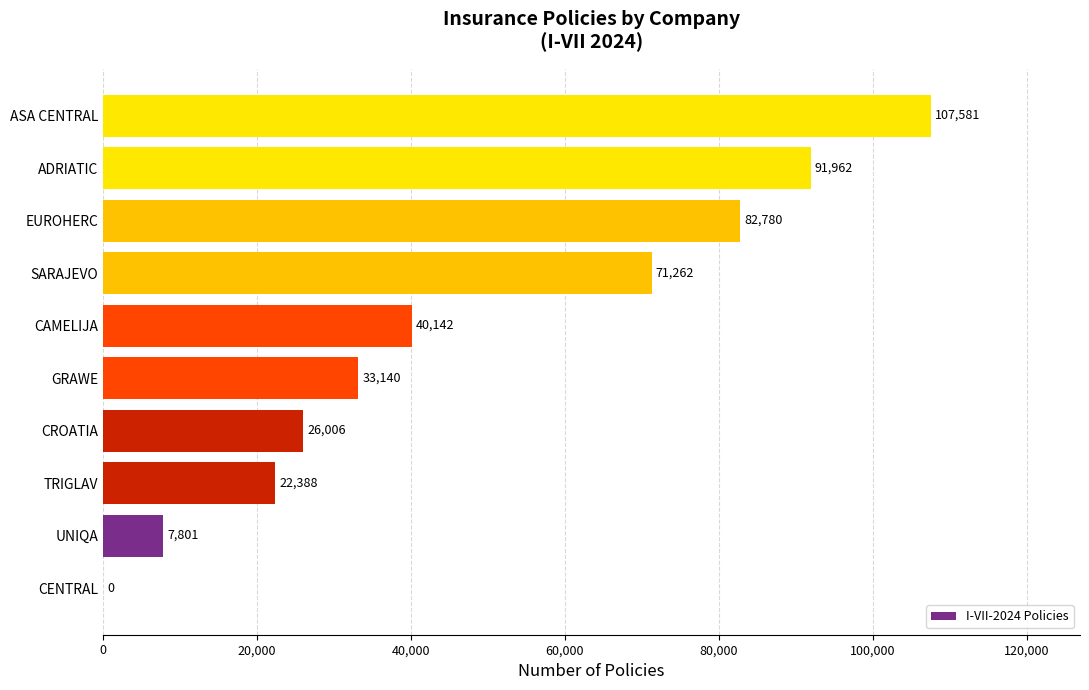

Are the bars horizontal?

Yes